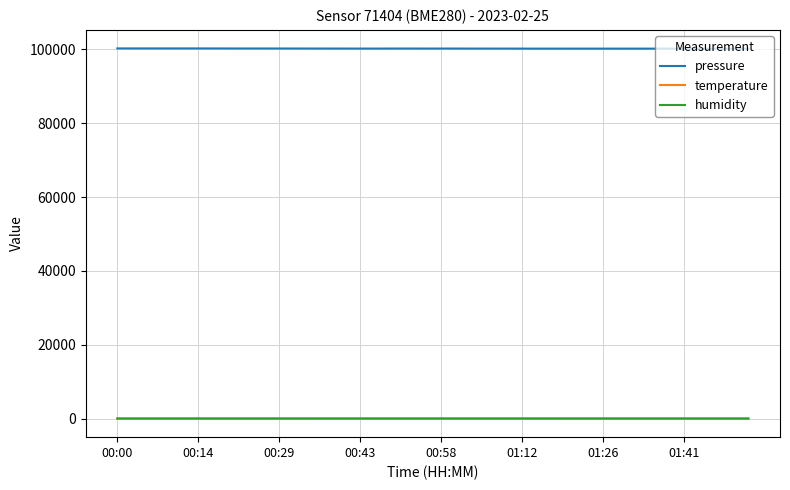

Which series has the largest range (max minus min)?

pressure